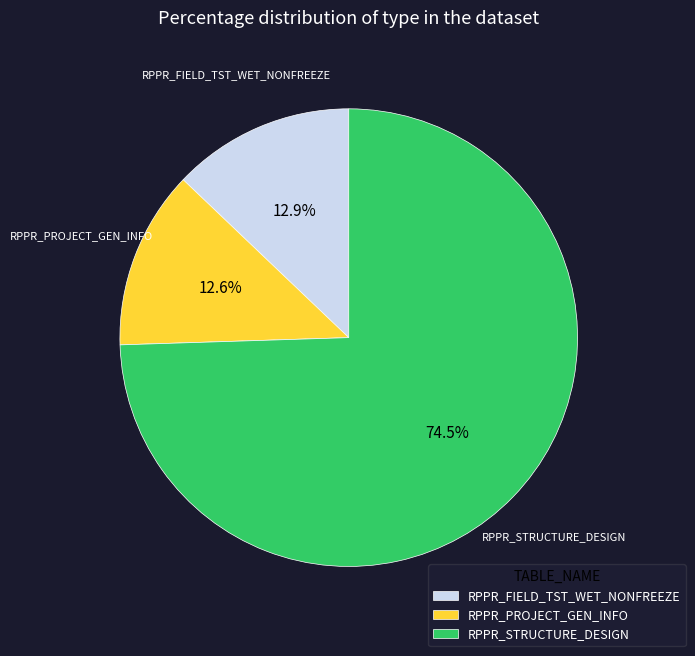

Count the number of slices in the pie.

3